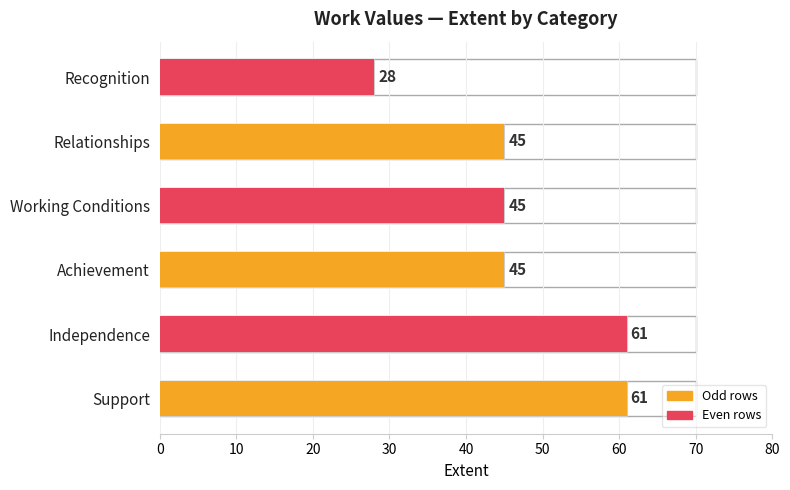

Does the chart contain any negative values?

No